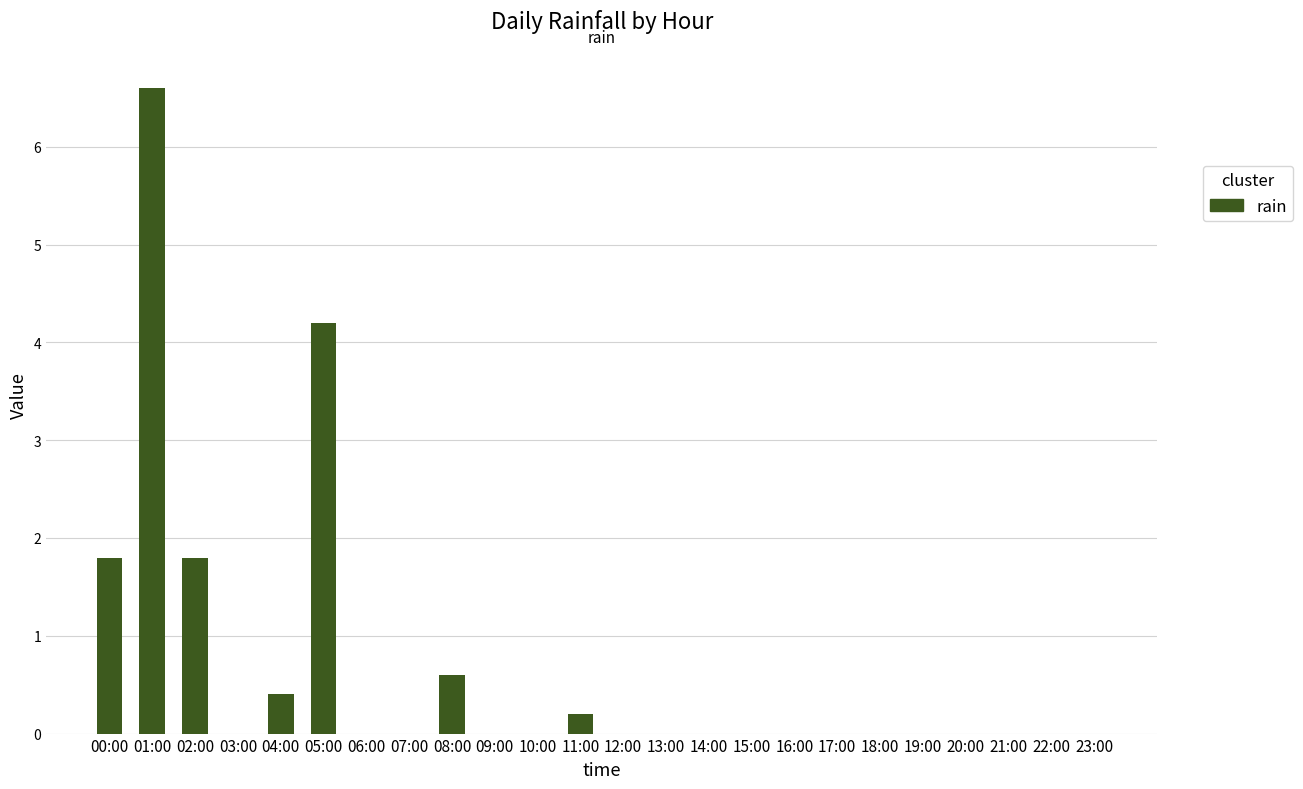

Which has a higher value, 13:00 or 08:00?

08:00